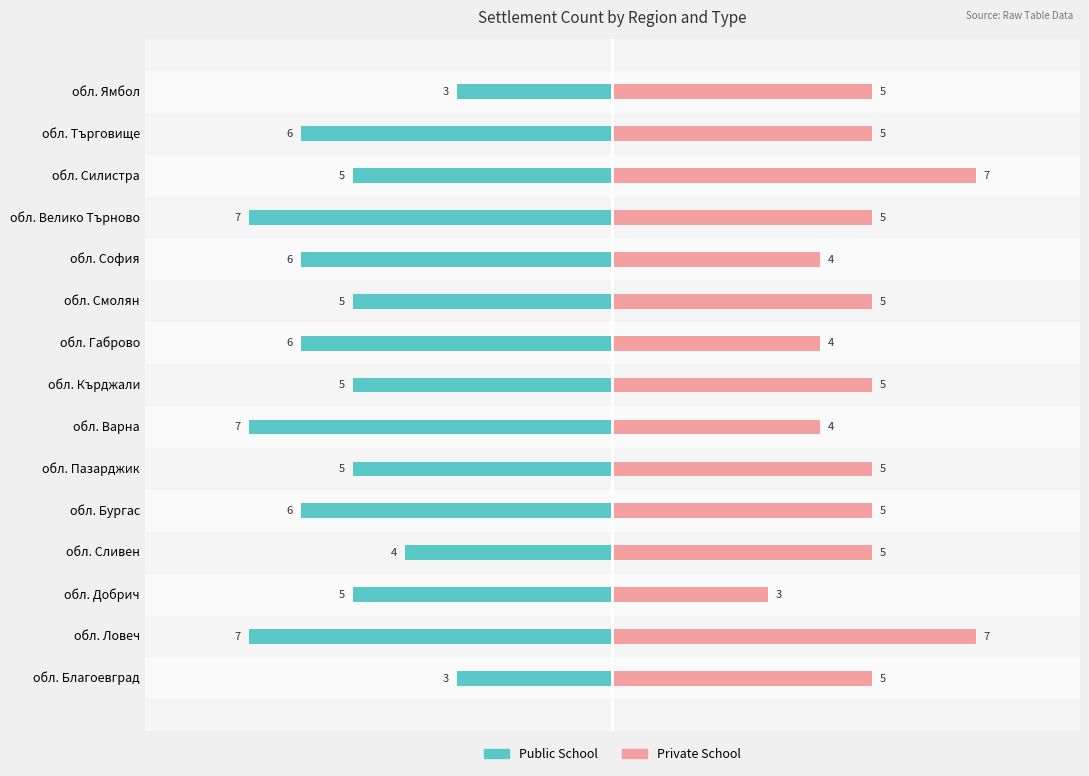

Reading left to right, transcribe all the data shown in this chart.

Public School: -3	-7	-5	-4	-6	-5	-7	-5	-6	-5	-6	-7	-5	-6	-3
Private School: 5	7	3	5	5	5	4	5	4	5	4	5	7	5	5